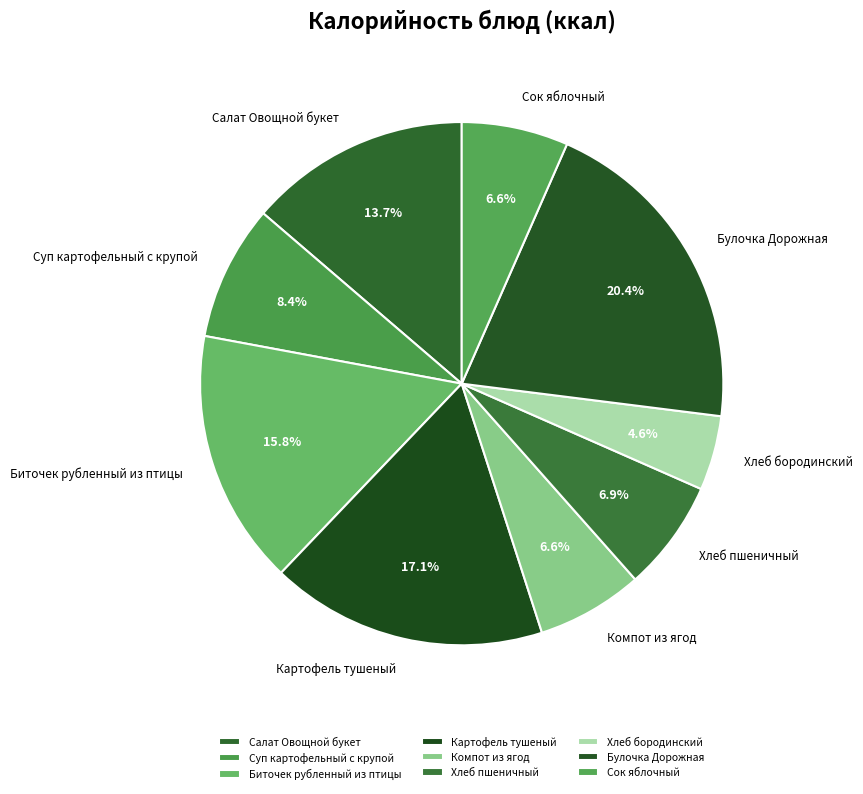

Combined, do Суп картофельный с крупой and Салат Овощной букет account for over 50%?

No